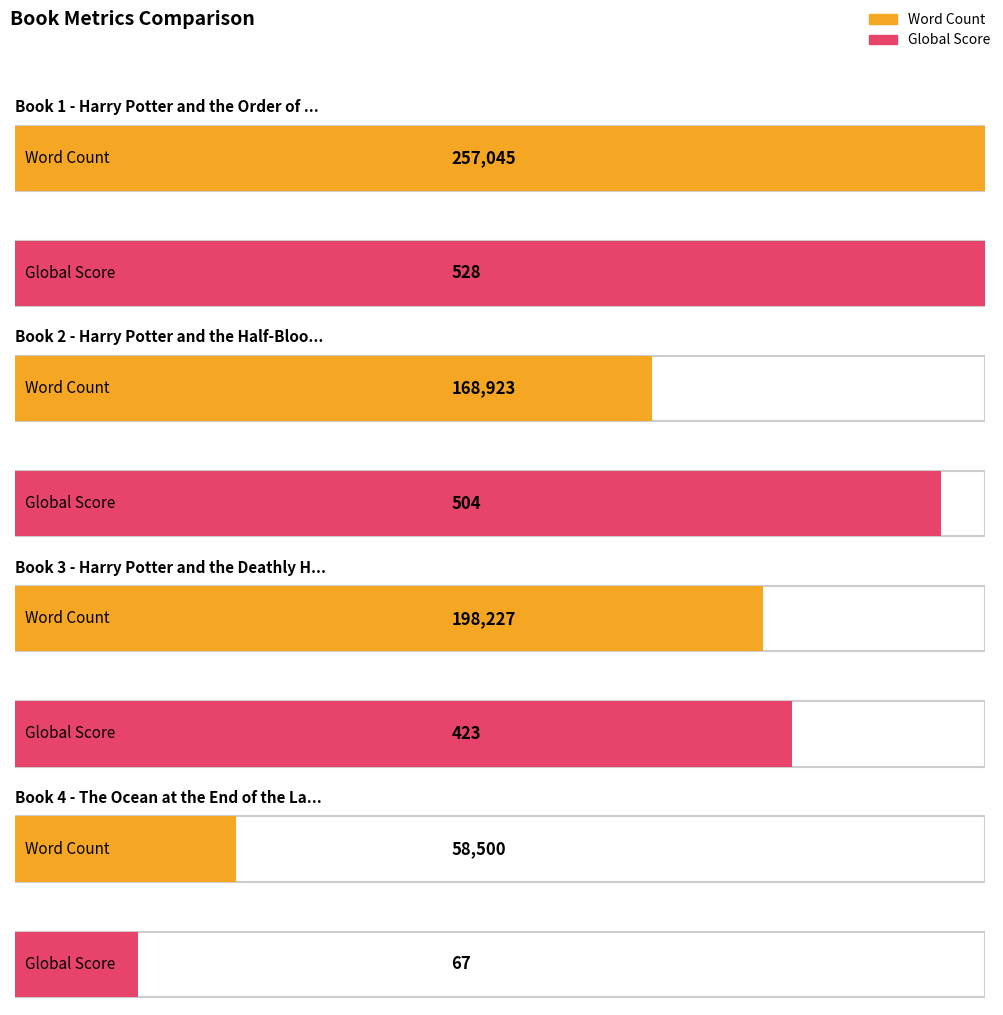

Is it true that Word Count equals 91702 at Harry Potter and the Order of the Phoenix?

False